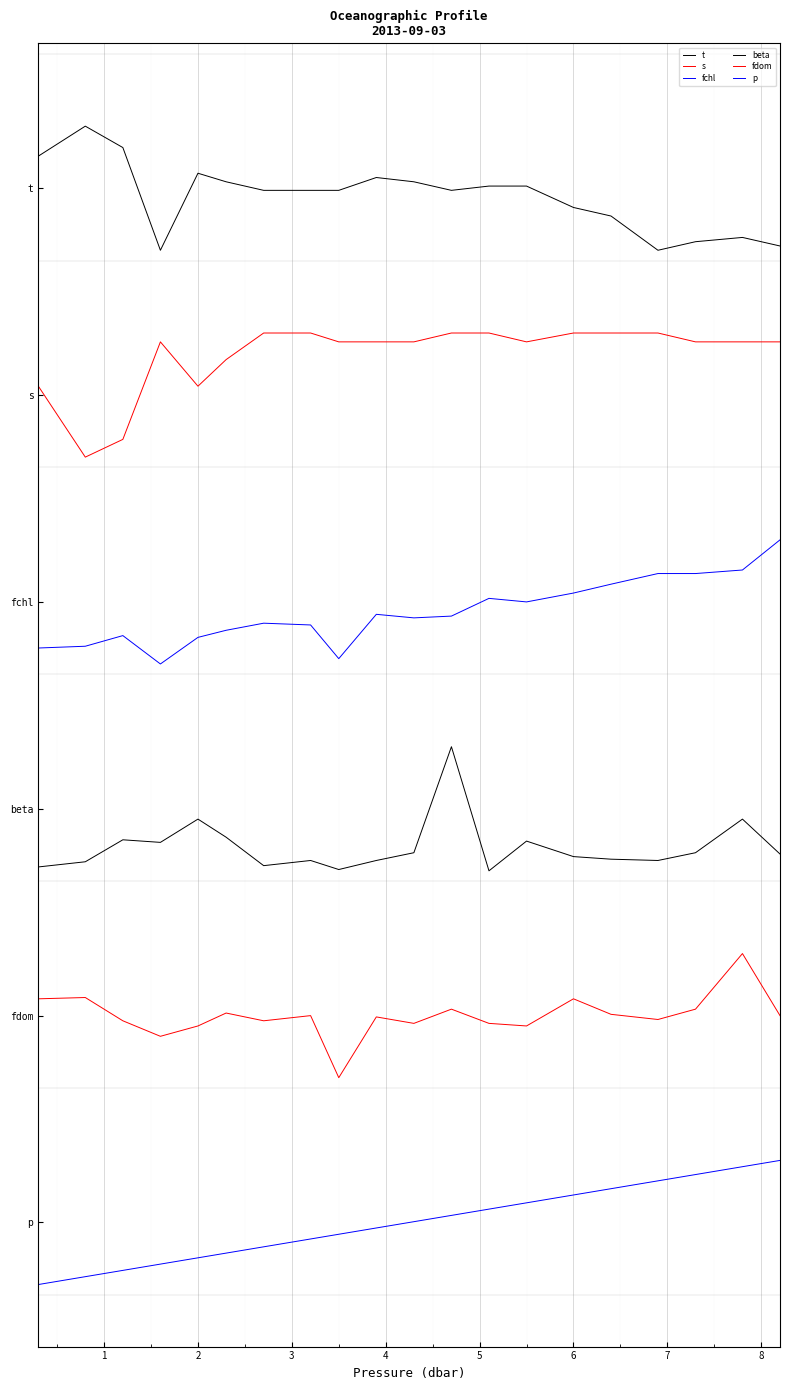

Which series has the widest spread of values?

fchl